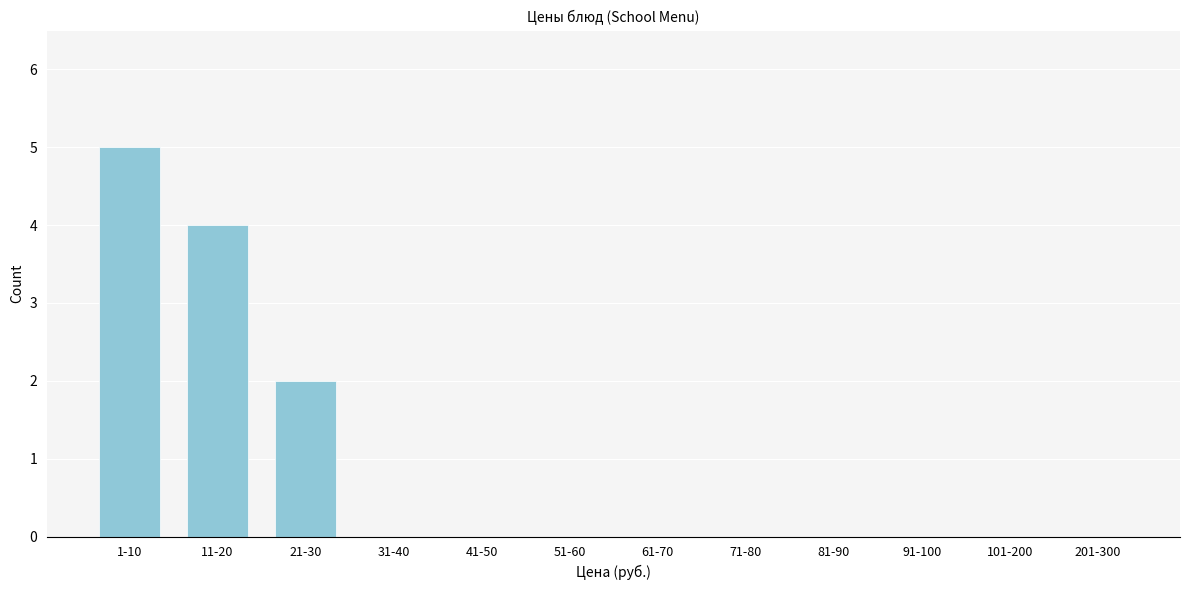

Reading left to right, list all the values displayed in this chart.

1-10=5	11-20=4	21-30=2	31-40=0	41-50=0	51-60=0	61-70=0	71-80=0	81-90=0	91-100=0	101-200=0	201-300=0